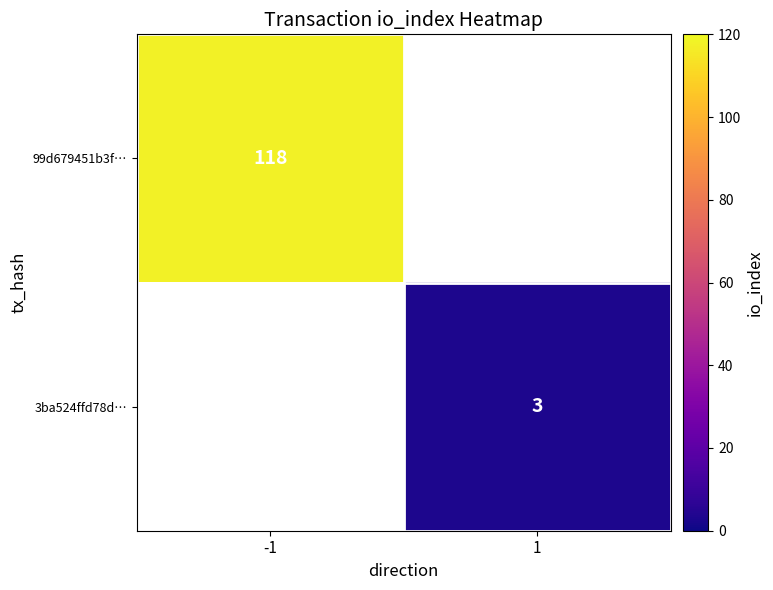

Is it true that 3ba524ffd78d… equals 5 at 1?

False